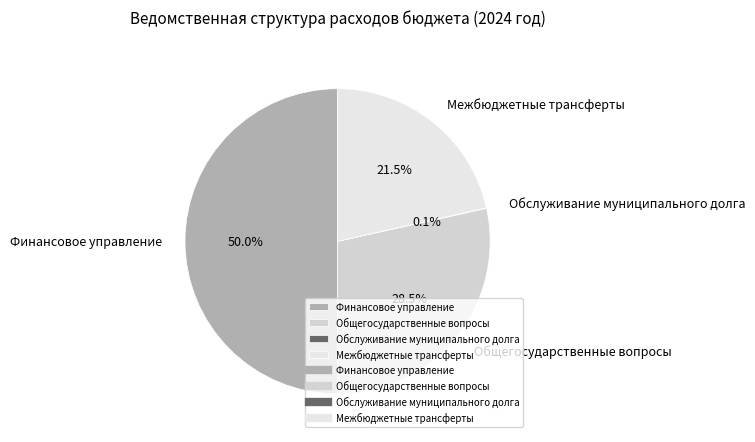

Is Межбюджетные трансферты the majority of the pie?

No